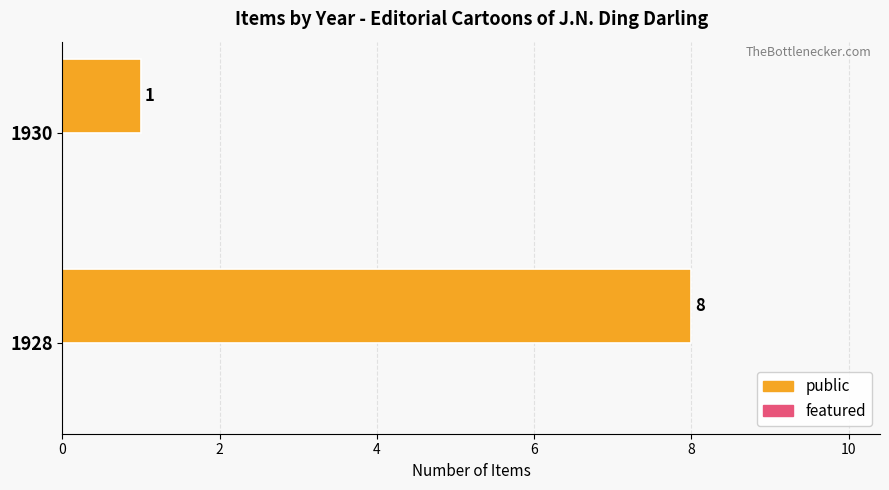

Rank the categories by value from lowest to highest.

1930, 1928